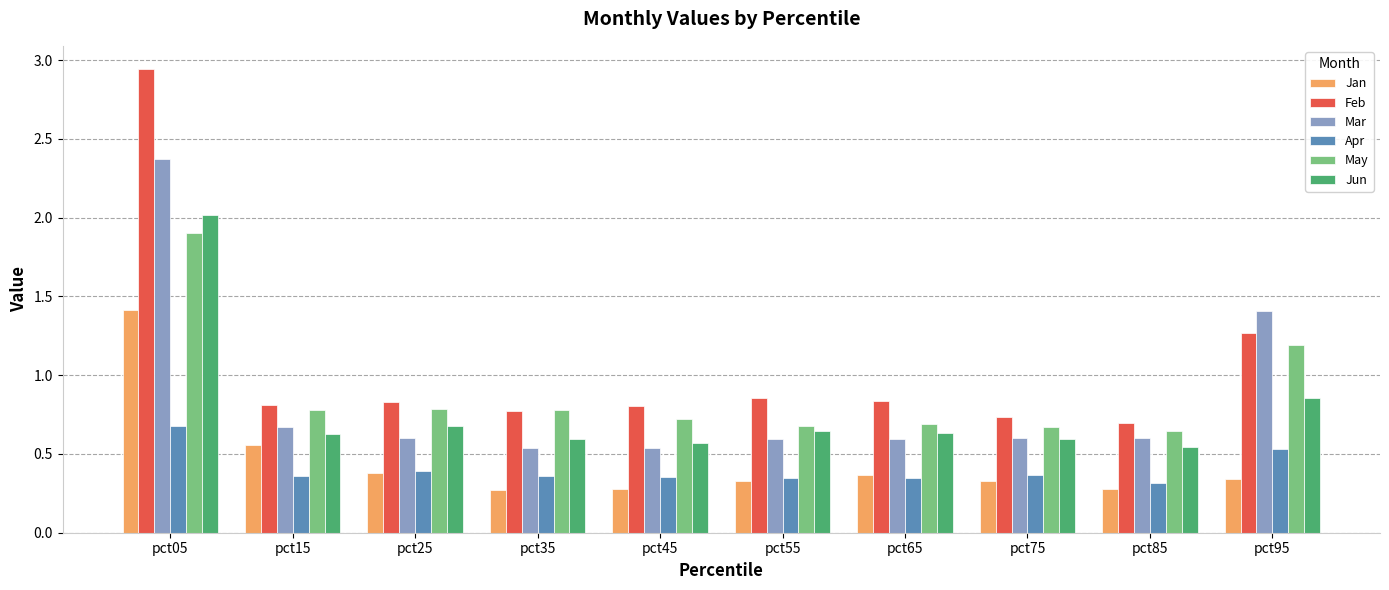

At which label does May reach its peak?

pct05